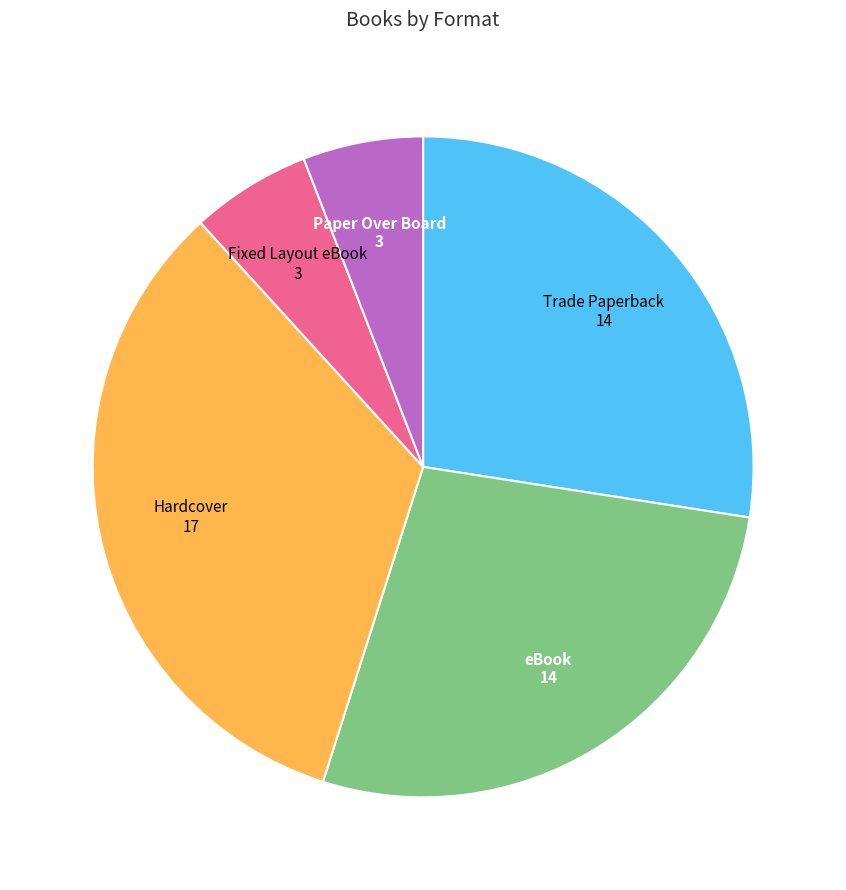

Combined, do Fixed Layout eBook and Paper Over Board account for over 50%?

No